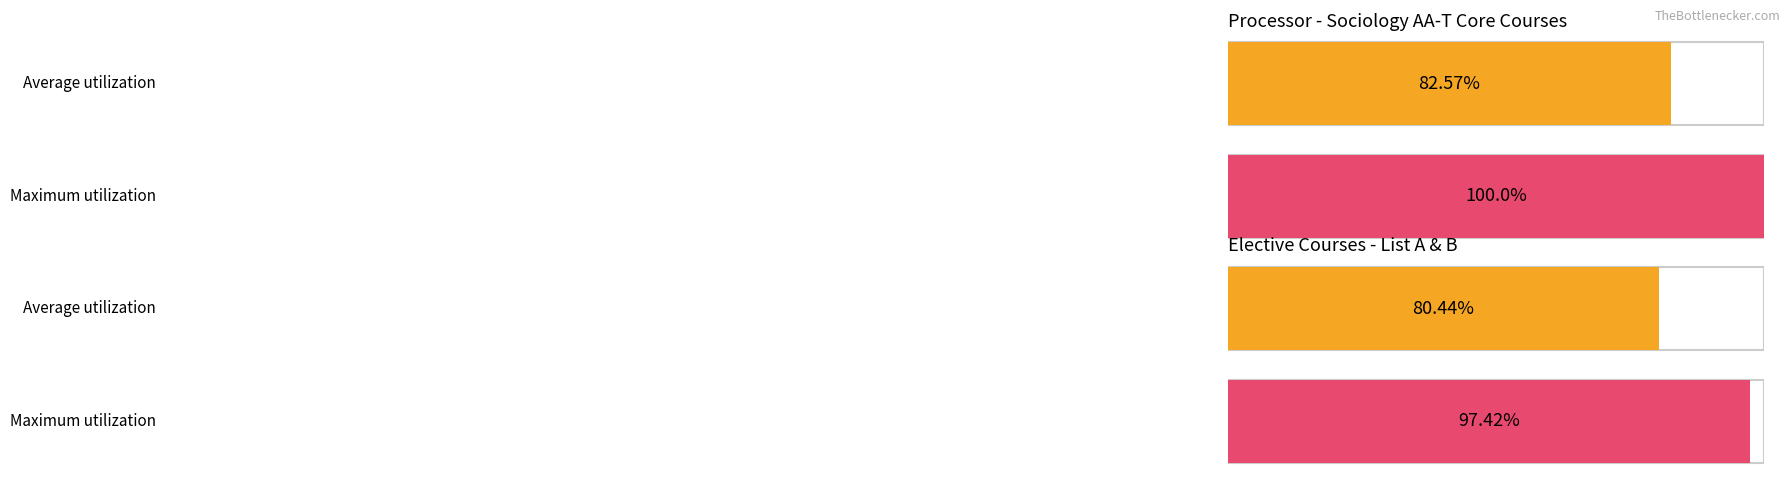

The Units series shows 4 at PSYCH 013. True or false?

False